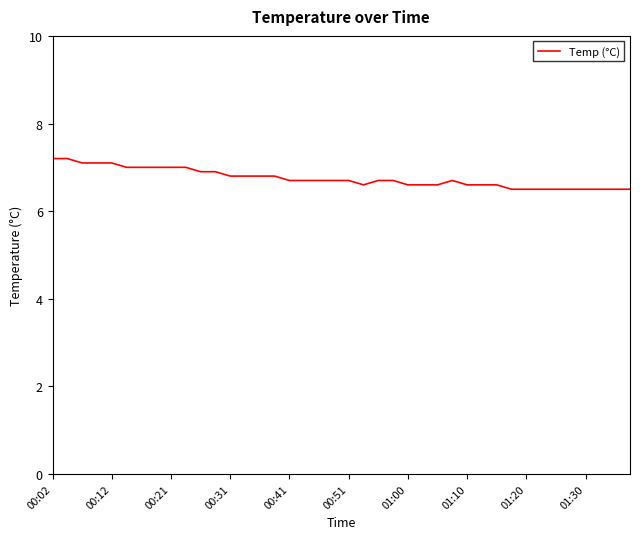

Does the chart display data point markers on the line(s)?

No